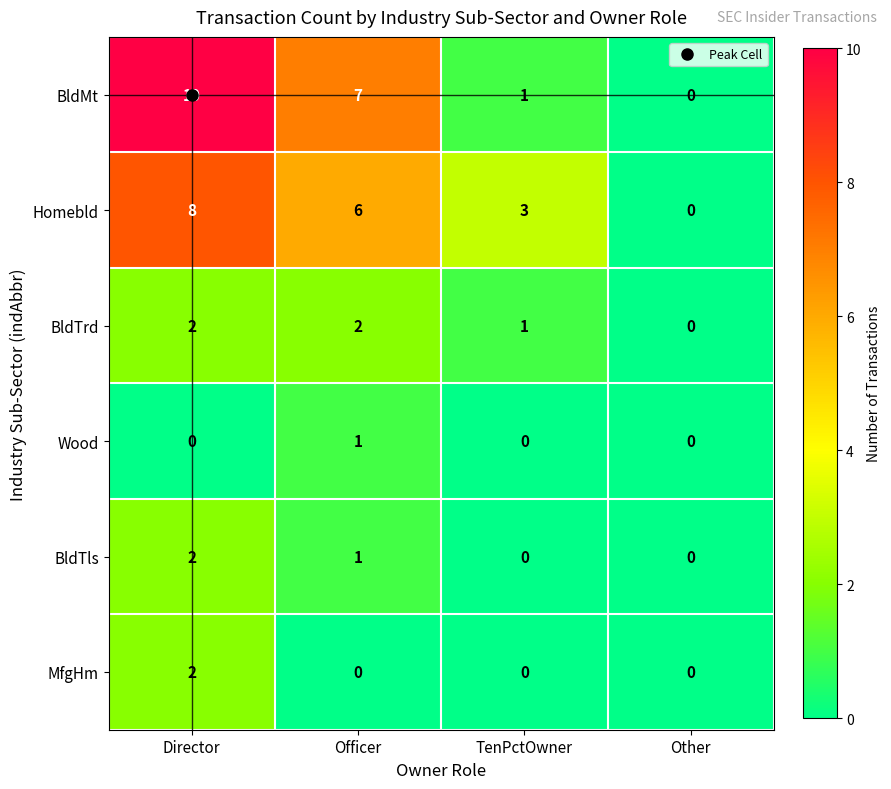

The value of MfgHm at Other is 0. True or false?

True